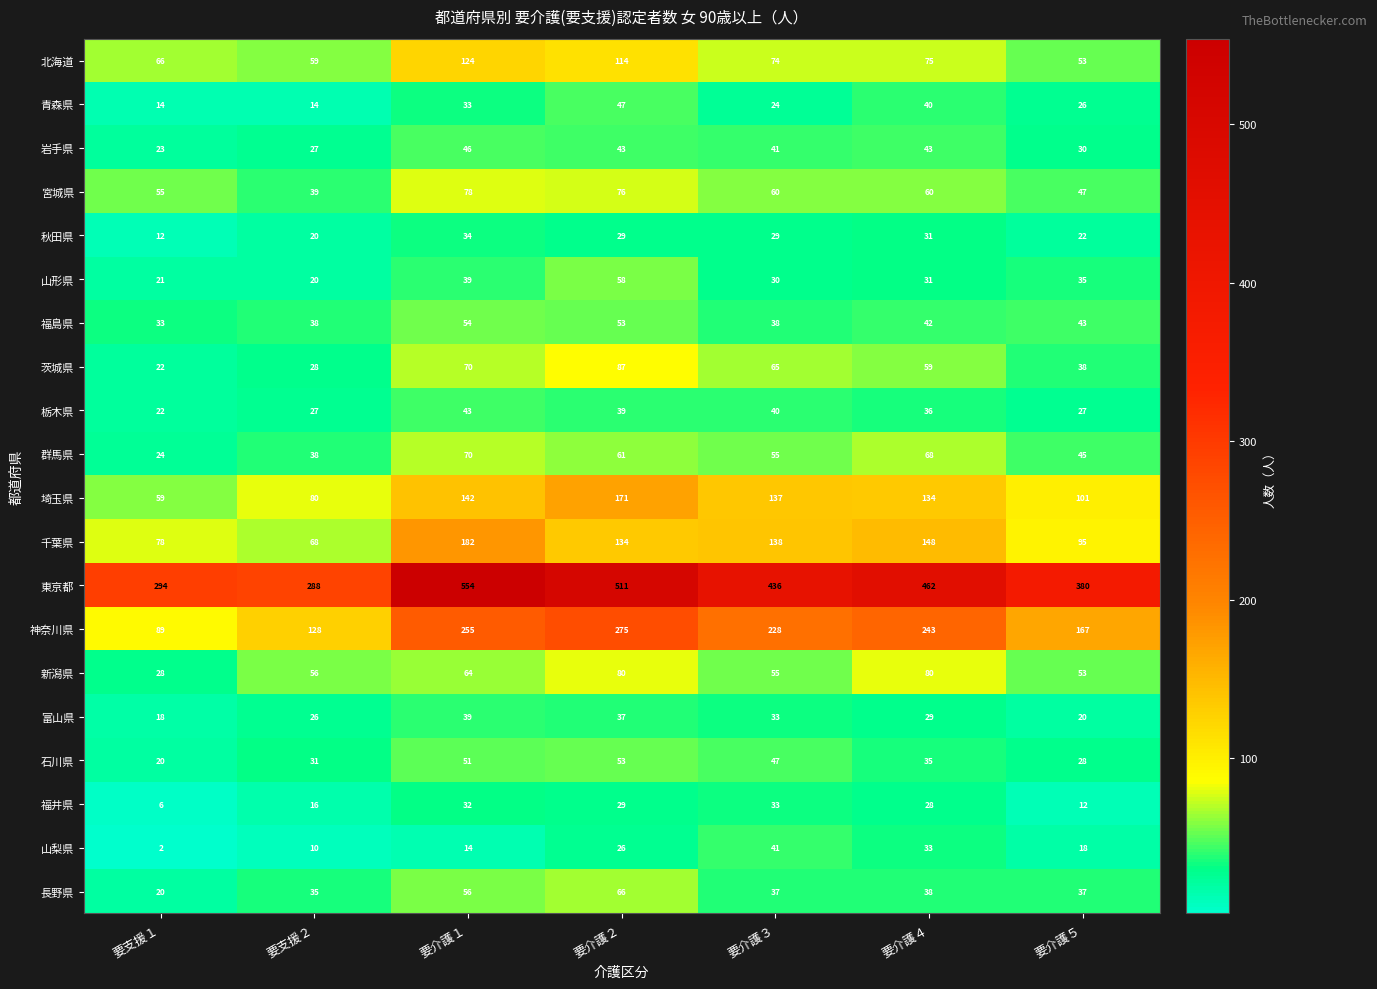

Rank the series by their maximum value, from highest to lowest.

東京都, 神奈川県, 千葉県, 埼玉県, 北海道, 茨城県, 新潟県, 宮城県, 群馬県, 長野県, 山形県, 福島県, 石川県, 青森県, 岩手県, 栃木県, 山梨県, 富山県, 秋田県, 福井県